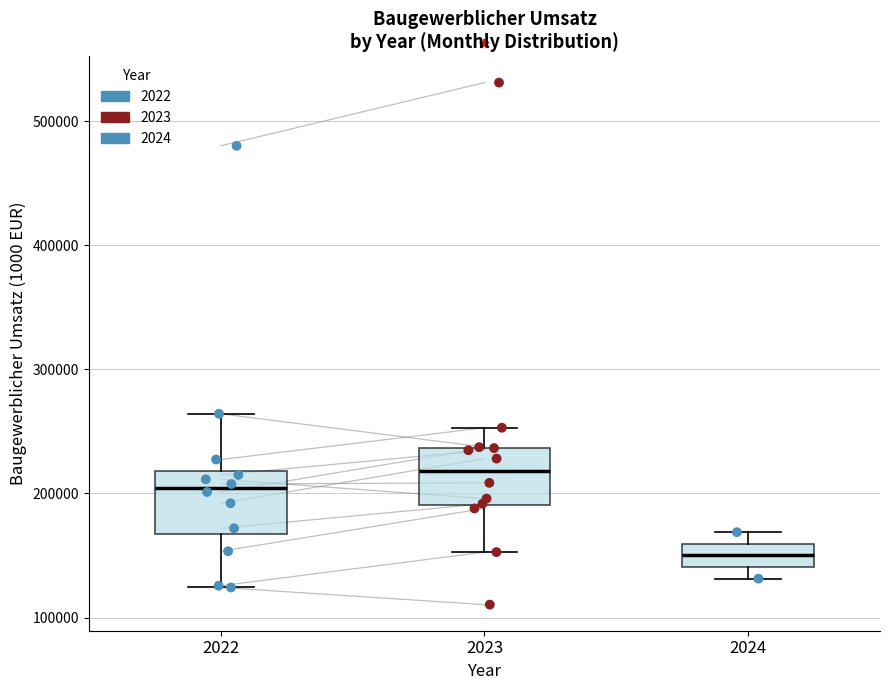

Reading left to right, read every box against the y-axis: the position of its median line, the range the box covers, and the ends of its whiskers. The values are not printed on the chart, so give them approximately, as read against the axis.

2022: median 200000, box 170000 to 220000, whiskers 120000 to 260000
2023: median 220000, box 190000 to 240000, whiskers 150000 to 250000
2024: median 150000, box 140000 to 160000, whiskers 130000 to 170000